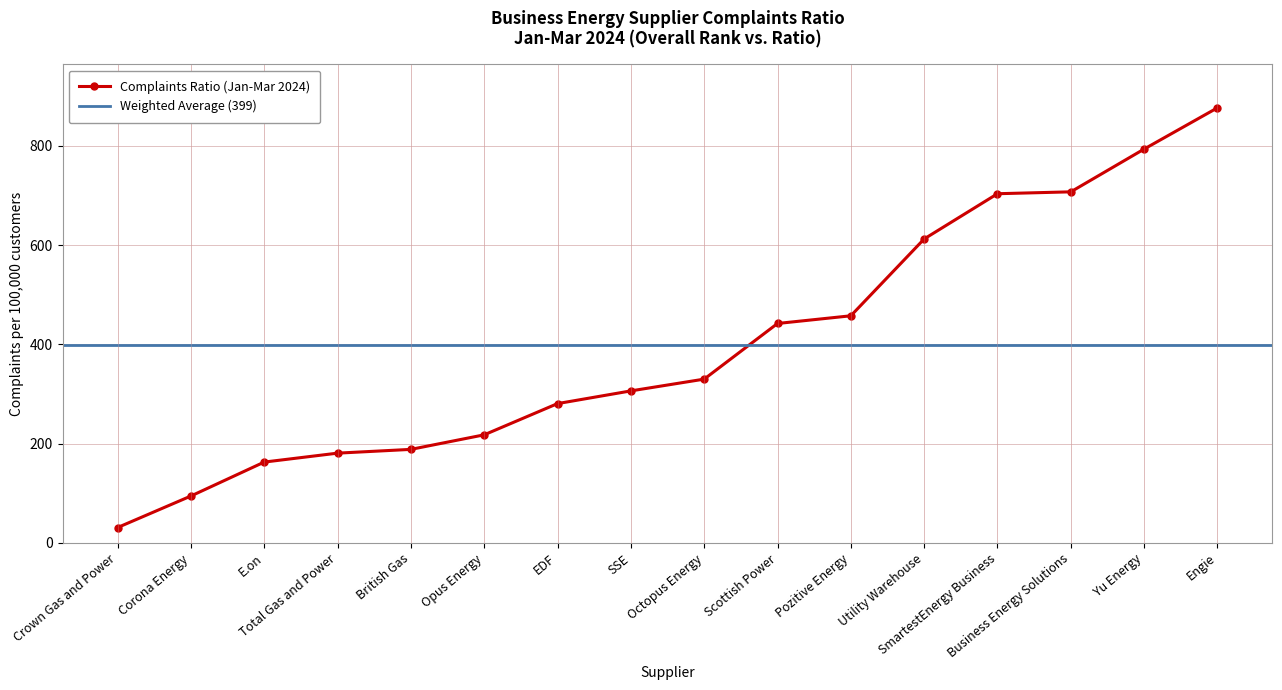

Does the chart have visible grid lines?

Yes